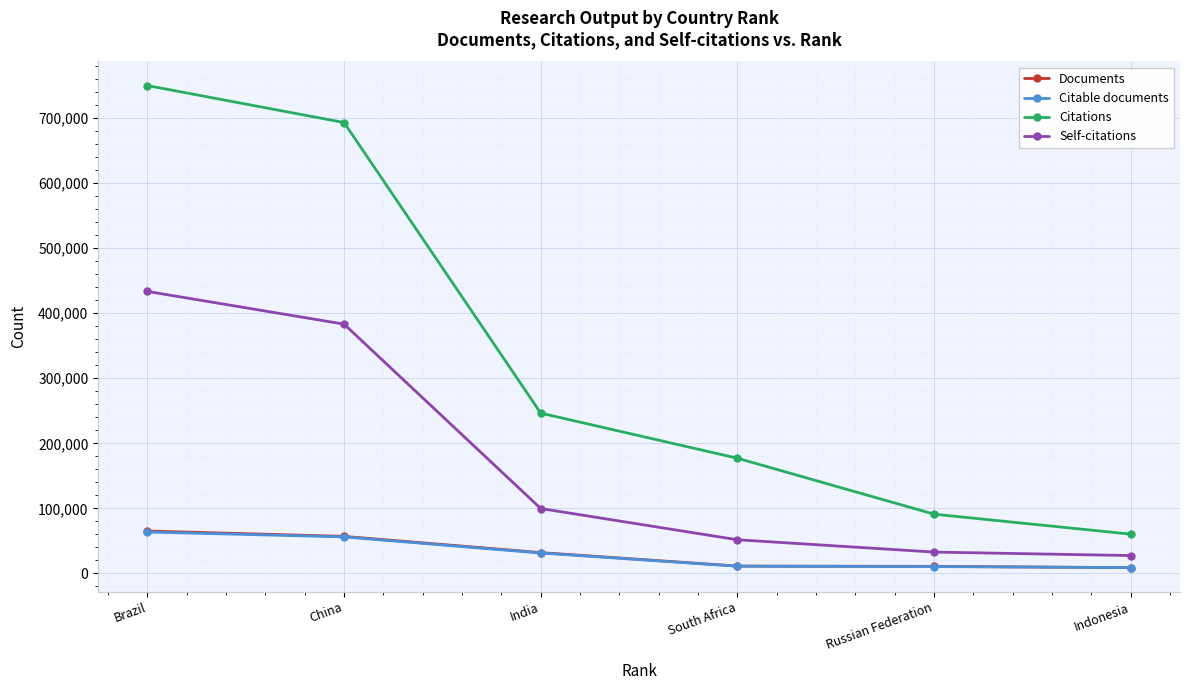

What is the difference between the maximum and second lowest values in the Documents series?

54321